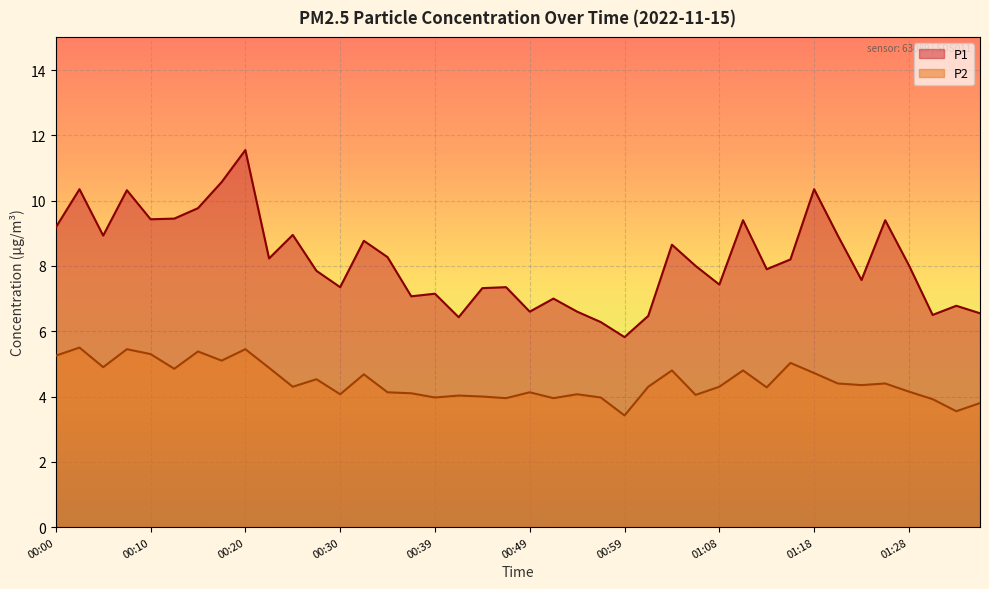

What is the total value across all series at 00:51?

10.9